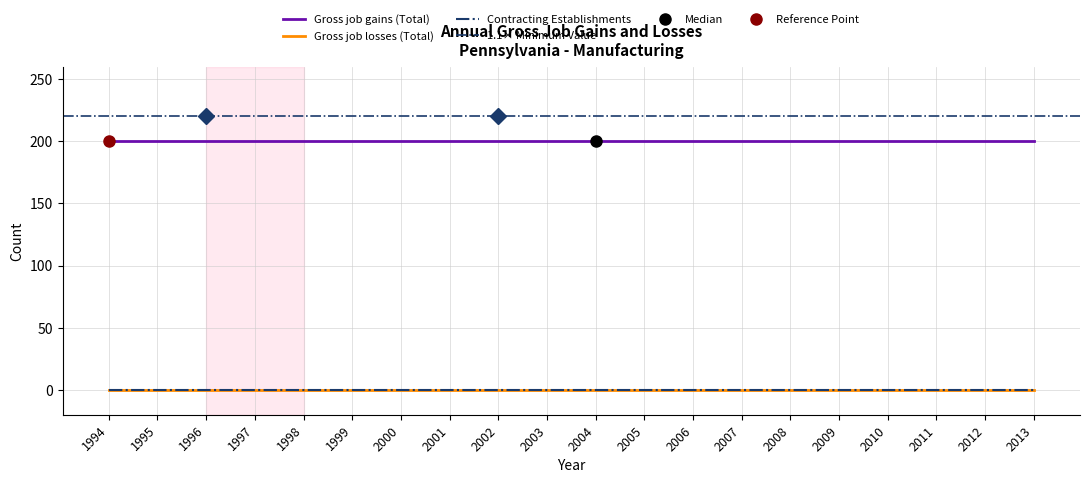

Which has a higher value, 1995 or 2003?

1995